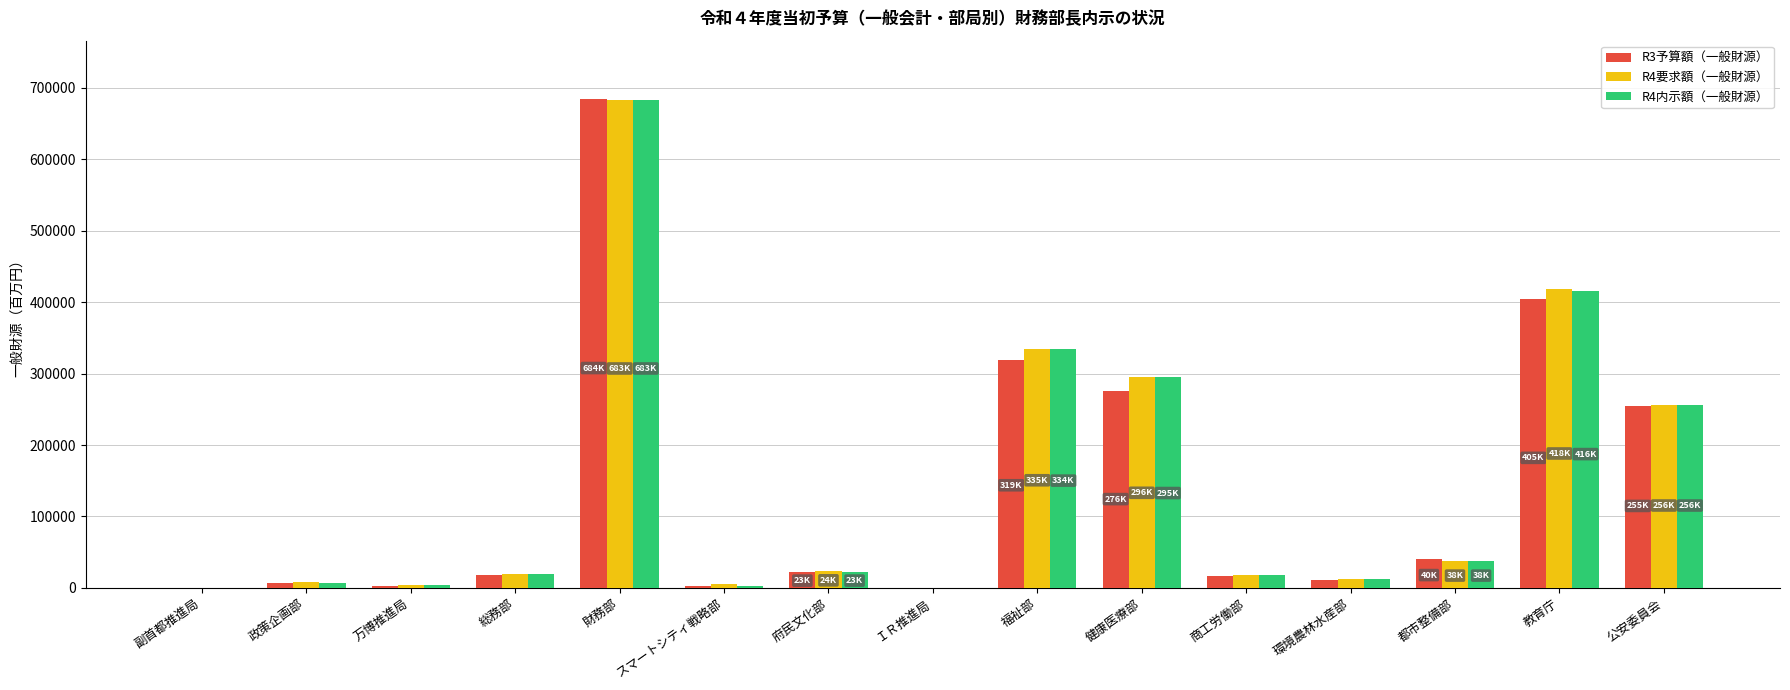

The R3予算額（一般財源） series shows 39981 at 都市整備部. True or false?

True